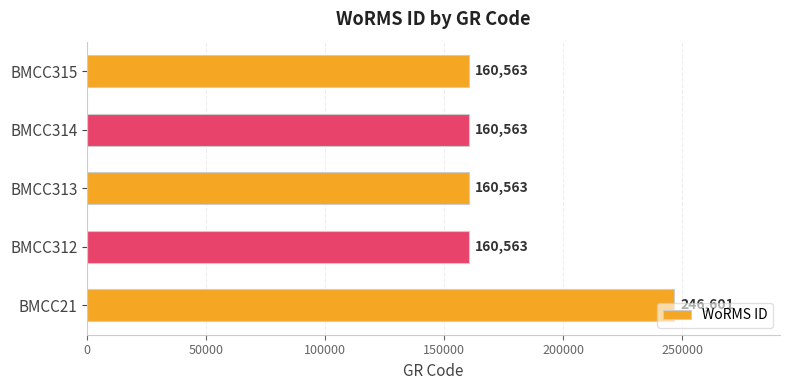

What is the difference between the maximum and minimum values?

86038